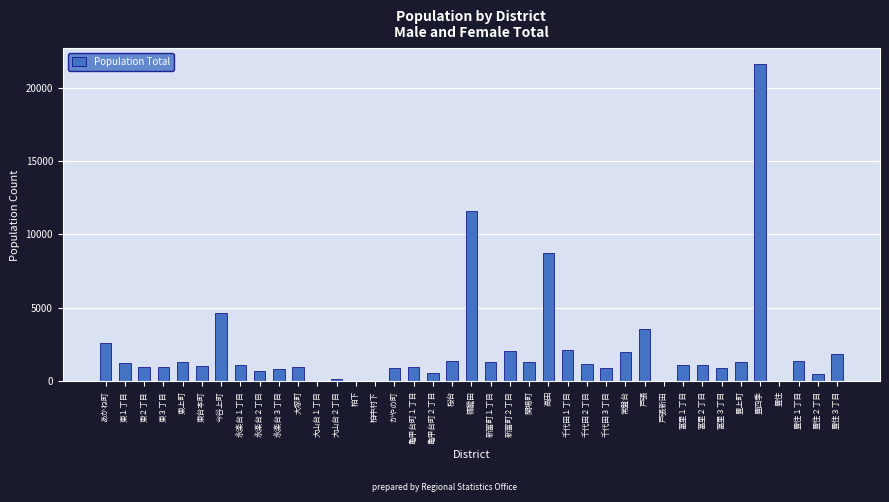

What value does the data have at 豊上町?

1330